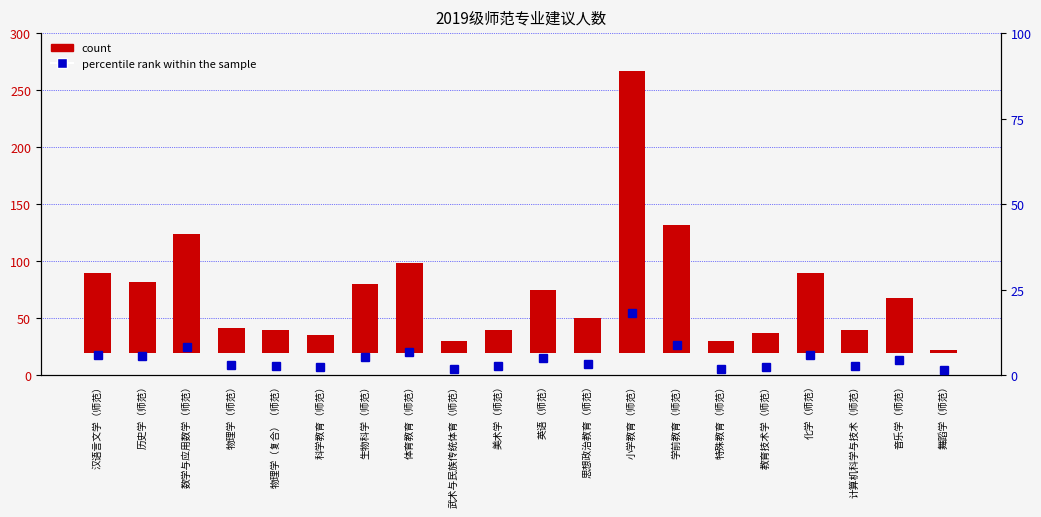

What are all the series names shown in the legend?

count, percentile rank within the sample